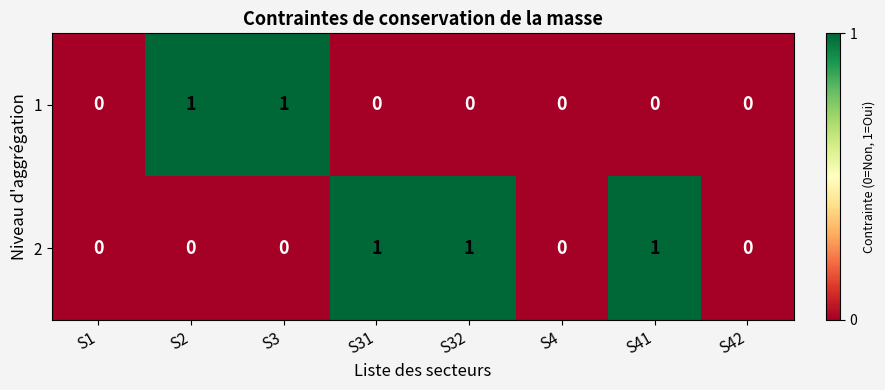

Reading left to right, list all the values displayed in this chart.

1: S1=0	S2=1	S3=1	S31=0	S32=0	S4=0	S41=0	S42=0
2: S1=0	S2=0	S3=0	S31=1	S32=1	S4=0	S41=1	S42=0